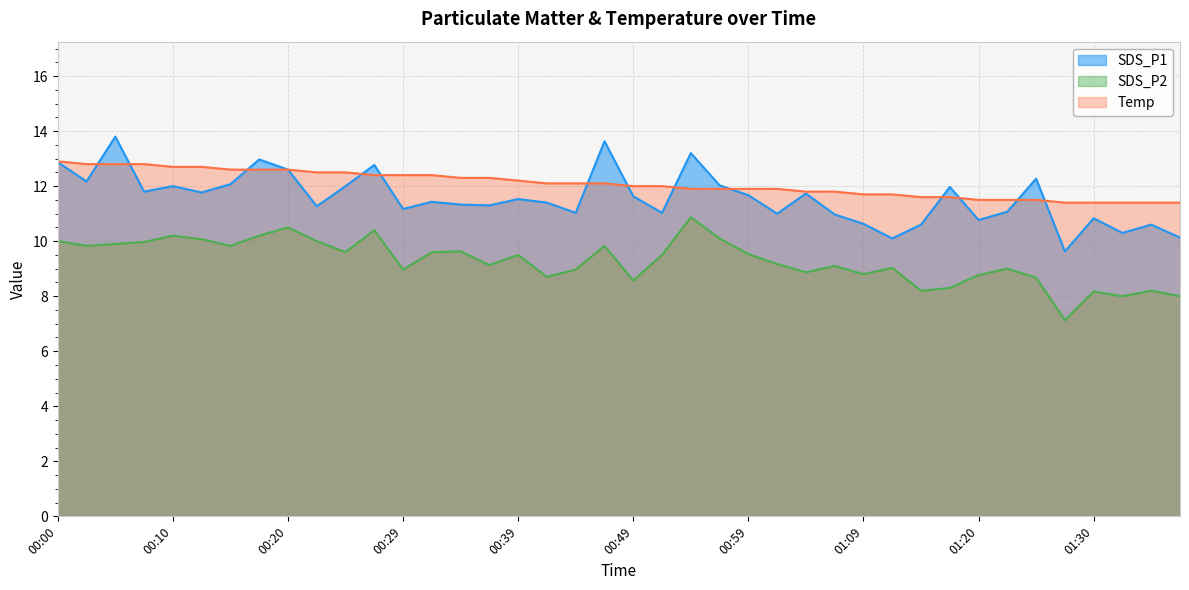

Which series has the widest spread of values?

SDS_P1